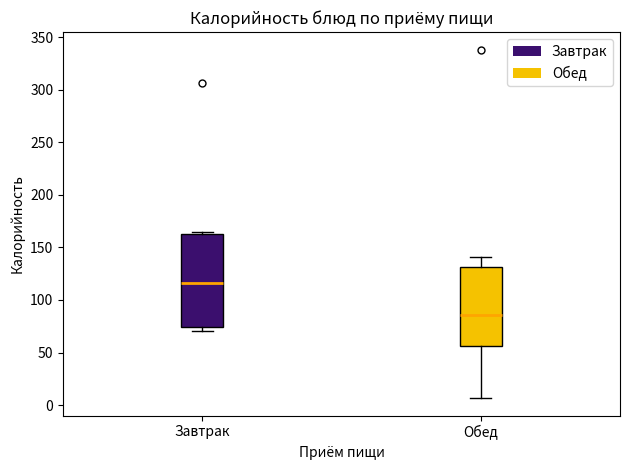

Reading left to right, transcribe this box plot: for each box, give where its median line is, the range the box spans, and where its two whiskers end, as read against the y-axis. The values are not printed on the chart, so give them approximately, as read against the axis.

Завтрак: median 115, box 75 to 165, whiskers 70 to 165 (just above the box's upper edge)
Обед: median 85, box 55 to 130, whiskers 5 to 140